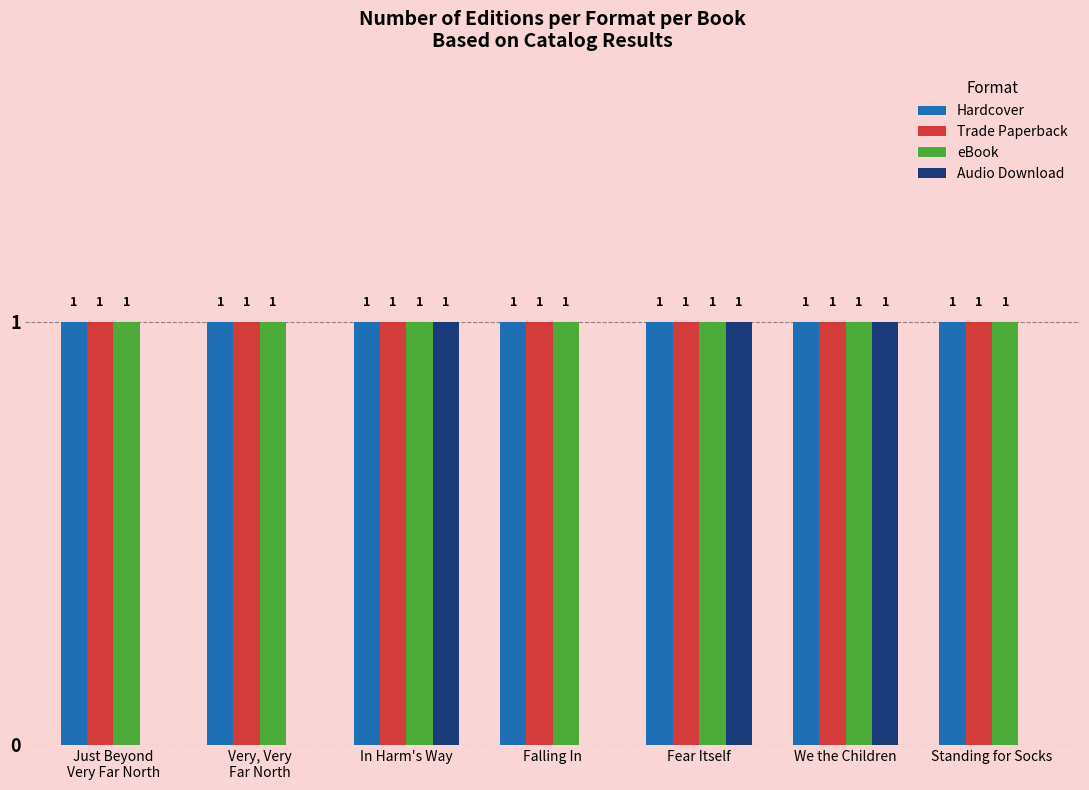

What is the highest value of the Hardcover series?

1